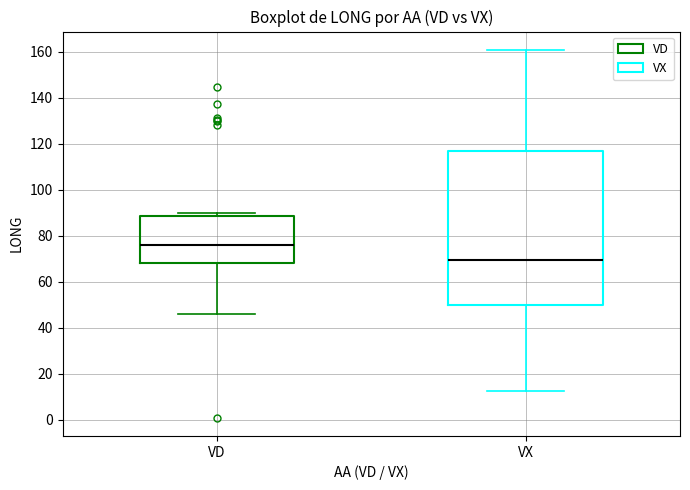

Reading left to right, read every box against the y-axis: the position of its median line, the range the box covers, and the ends of its whiskers. The values are not printed on the chart, so give them approximately, as read against the axis.

VD: median 76, box 68 to 88, whiskers 46 to 90
VX: median 70, box 50 to 116, whiskers 12 to 160